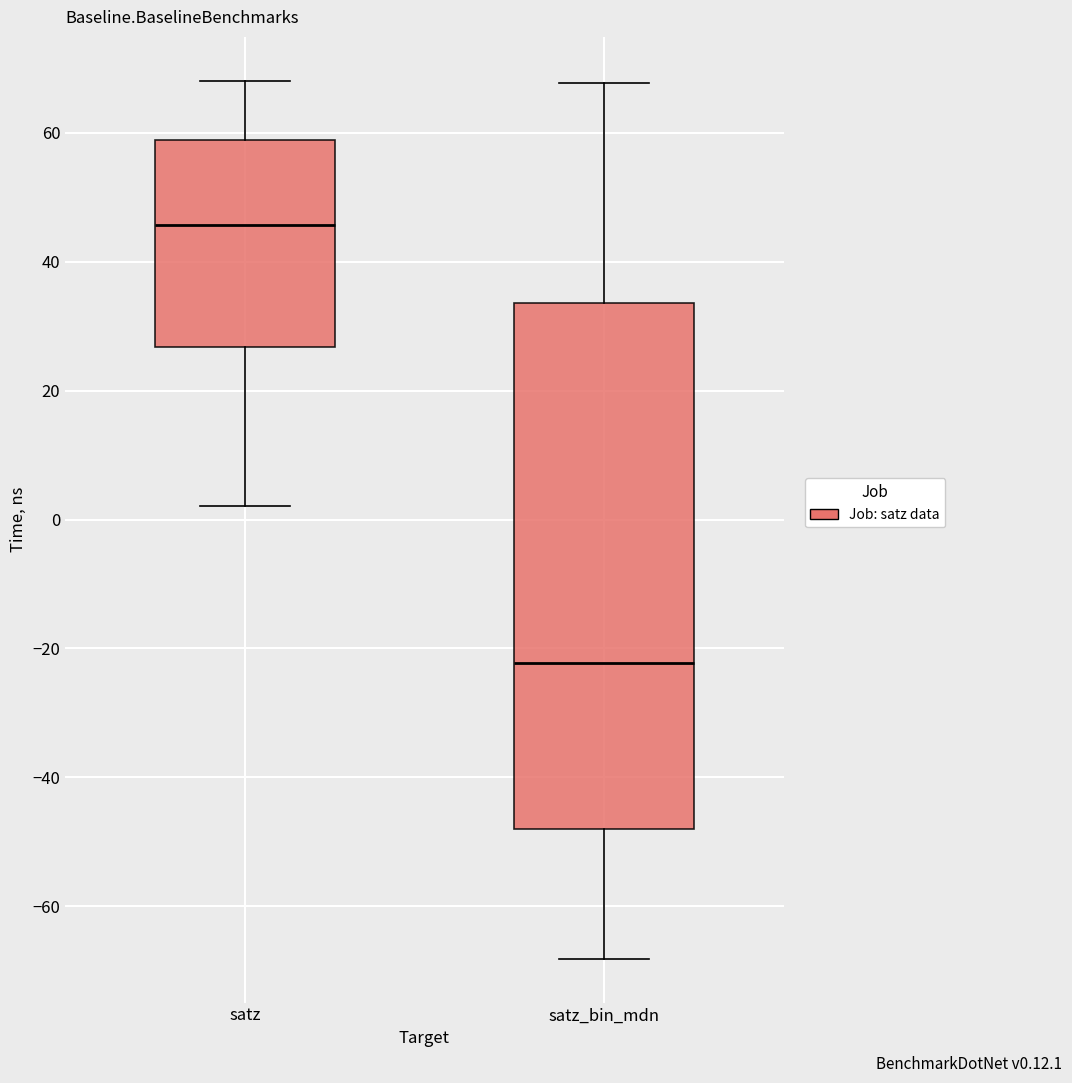

Which box is the tallest, from its lower edge to its upper edge?

satz_bin_mdn